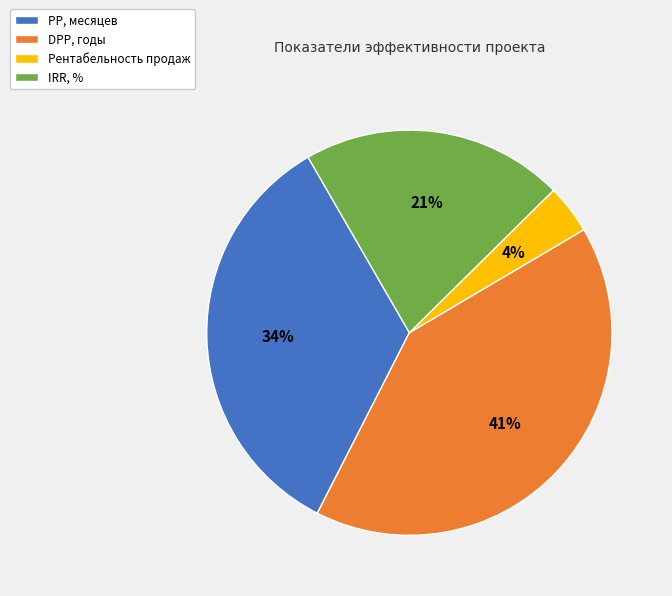

Approximately how many times larger is the value at IRR, % compared to DPP, годы?

0.5